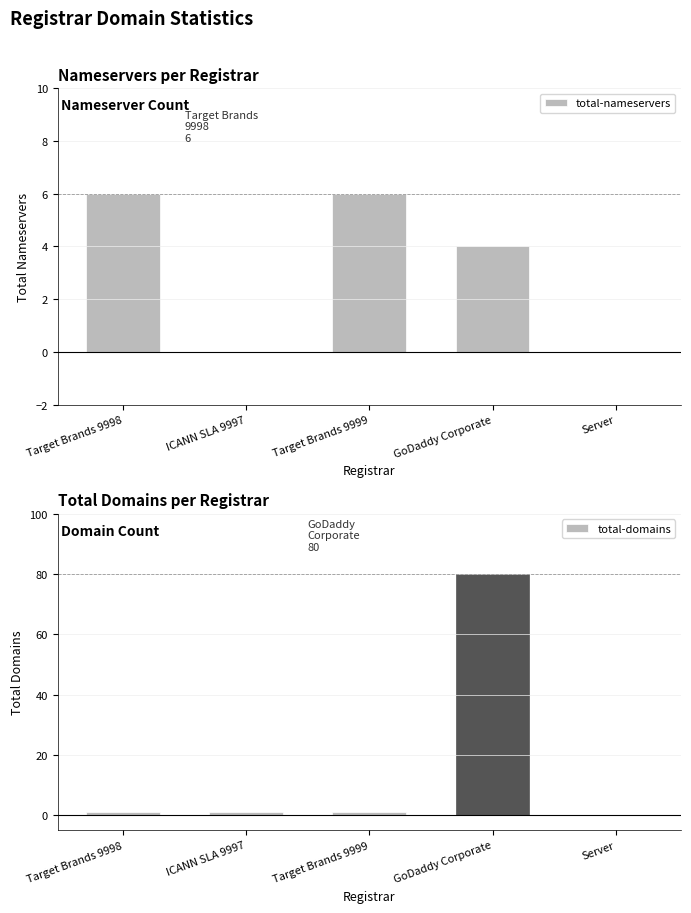

What are all the series names shown in the legend?

total-nameservers, total-domains